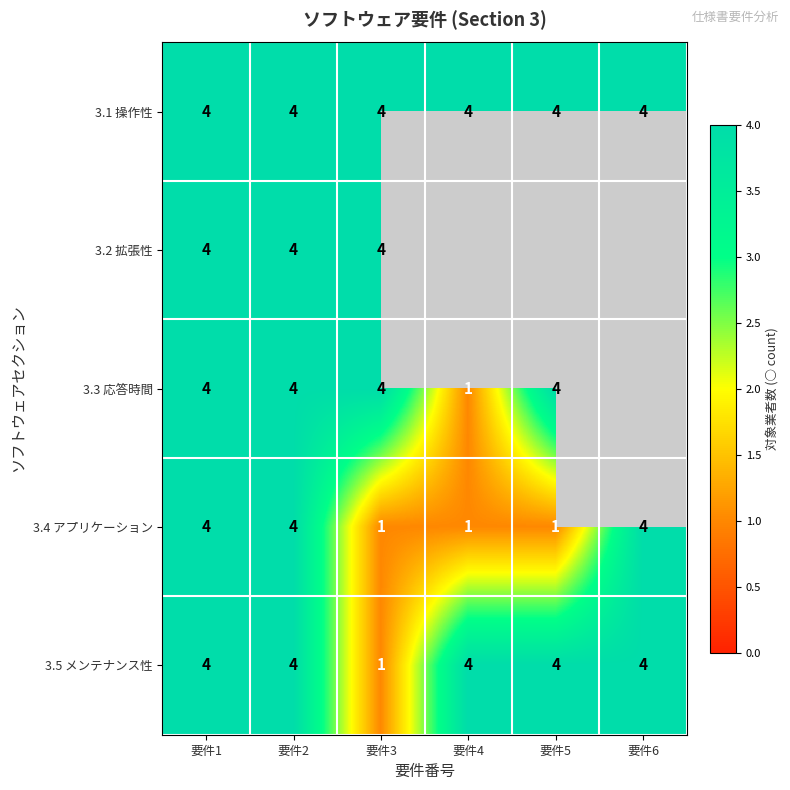

What is the difference between the 3.5 メンテナンス性 values at 要件6 and 要件3?

3